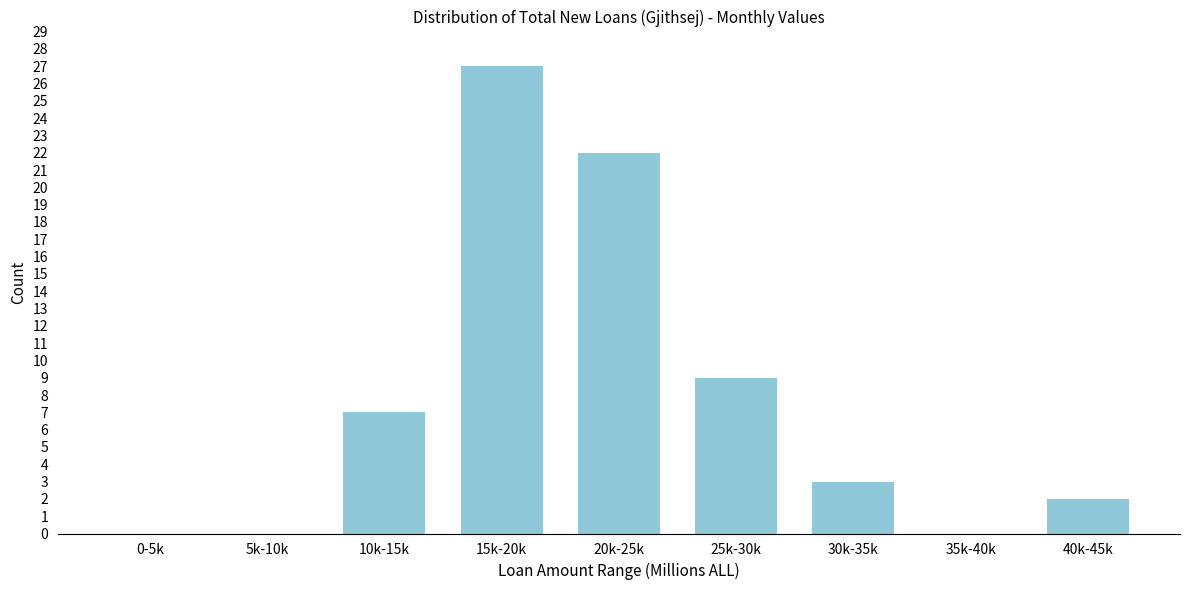

Reading right to left, what are all the values shown in this chart?

40k-45k=2	35k-40k=0	30k-35k=3	25k-30k=9	20k-25k=22	15k-20k=27	10k-15k=7	5k-10k=0	0-5k=0